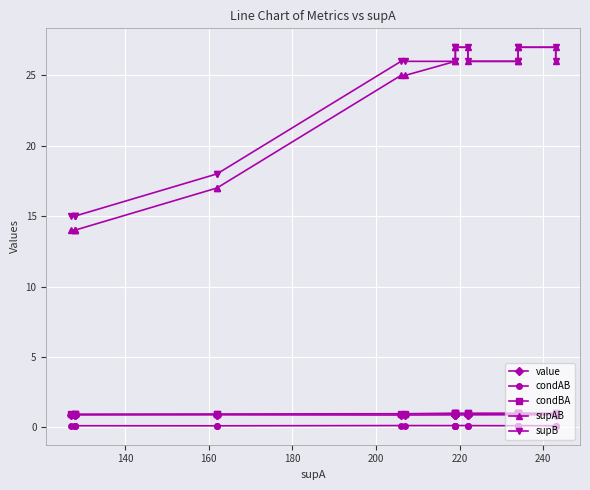

True or false: supB and supAB cross at least once.

False